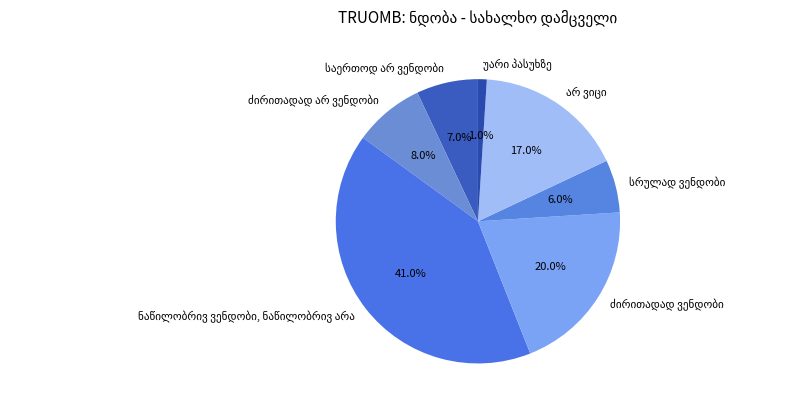

Is there any slice that represents more than half of the pie?

No